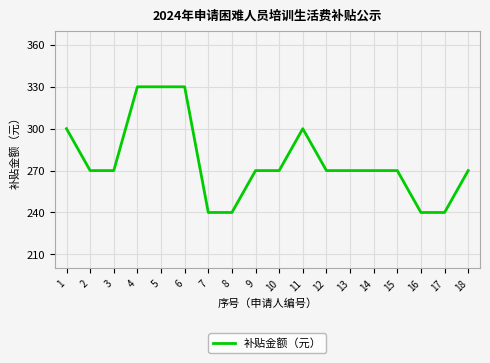

What is the maximum value shown in the chart?

330